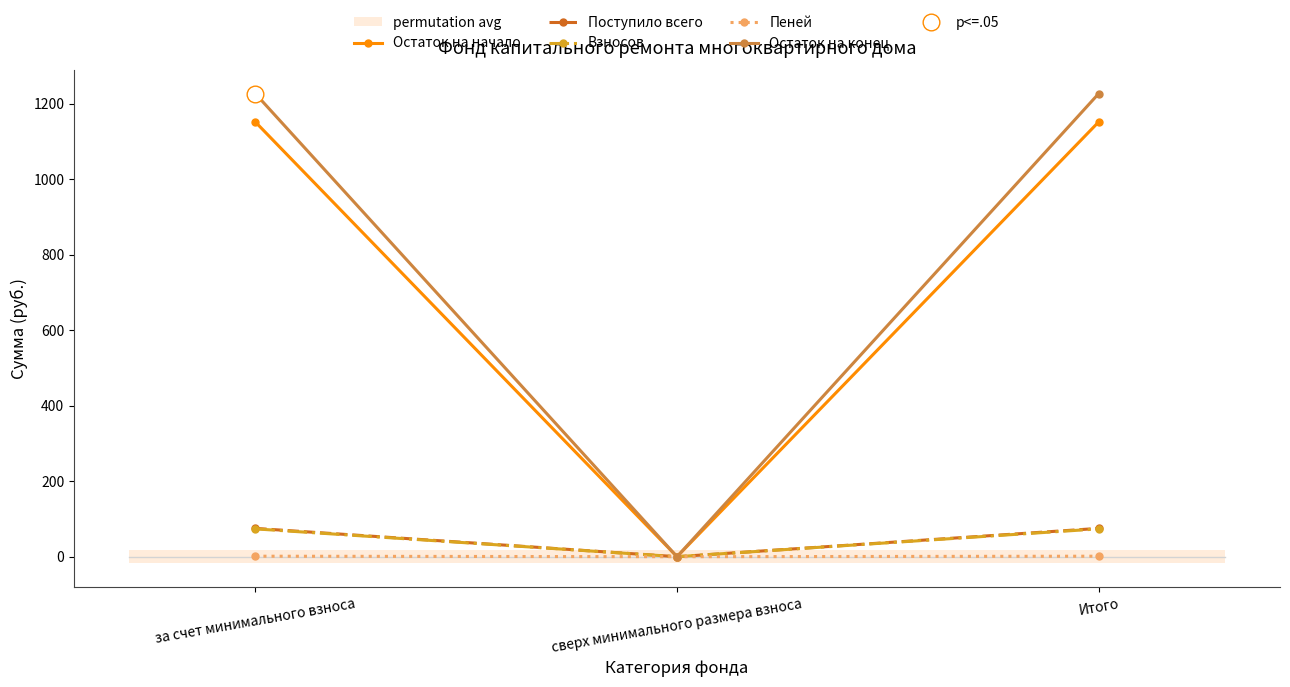

Which label corresponds to the smallest value in the chart?

сверх минимального размера взноса